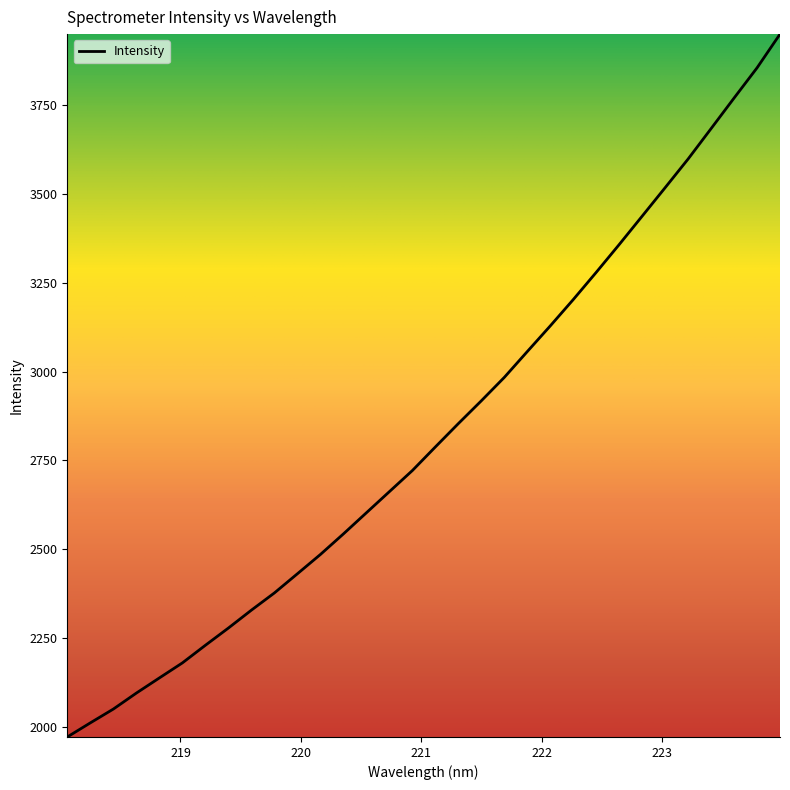

Does the chart have visible grid lines?

No